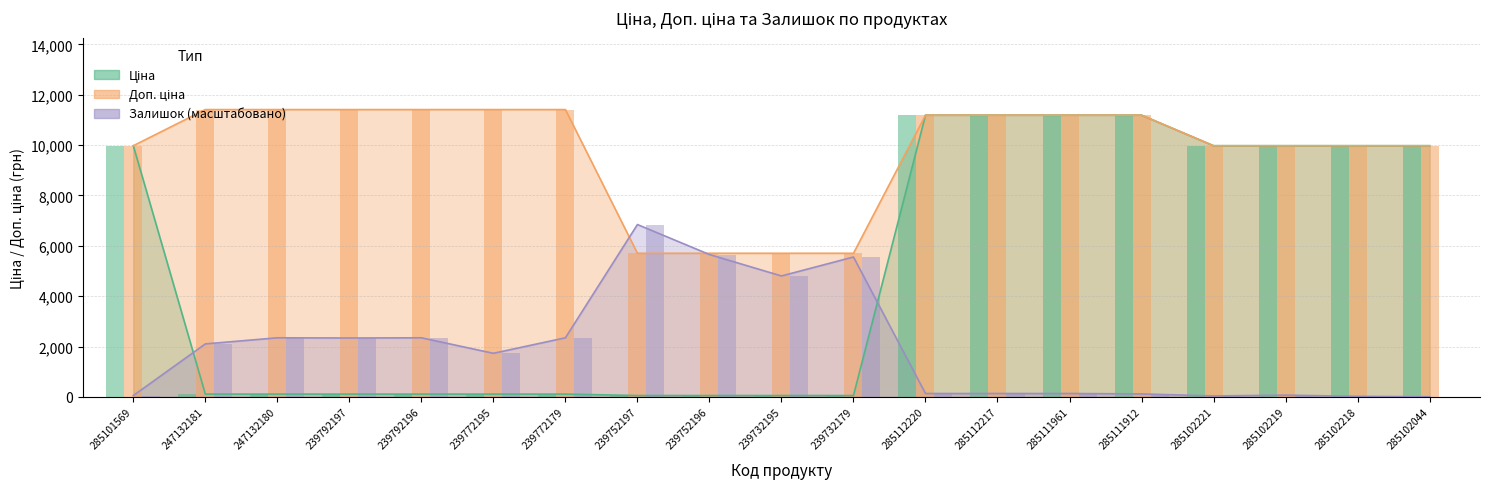

What is the total value across all series at 285102221?

19990.5